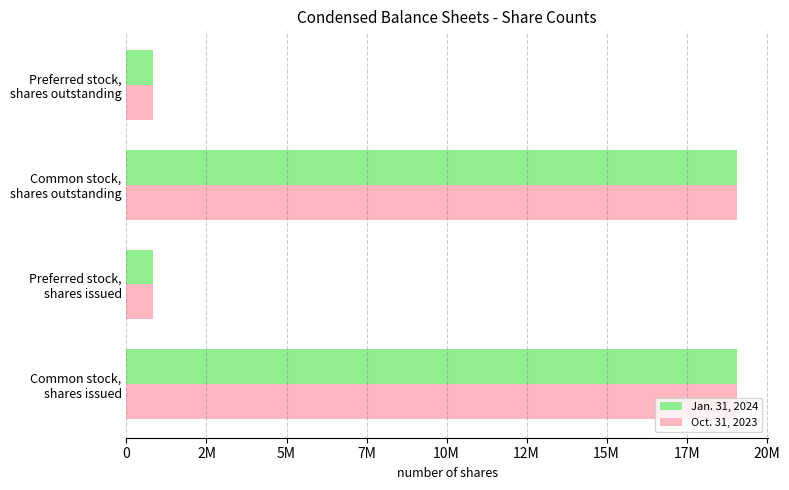

What is the value of the Jan. 31, 2024 bar at the 1st from the left?

19090079